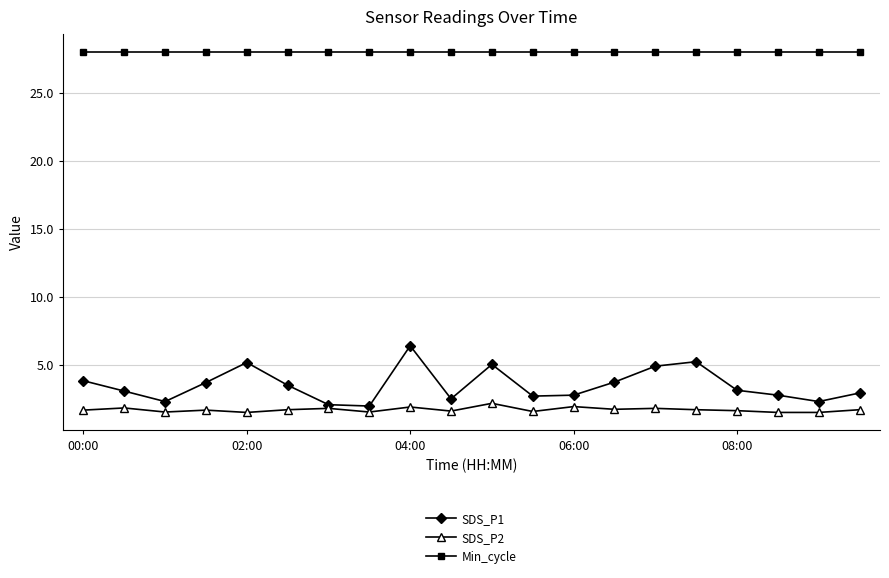

What is the difference between the maximum and minimum values in the SDS_P1 series?

4.4